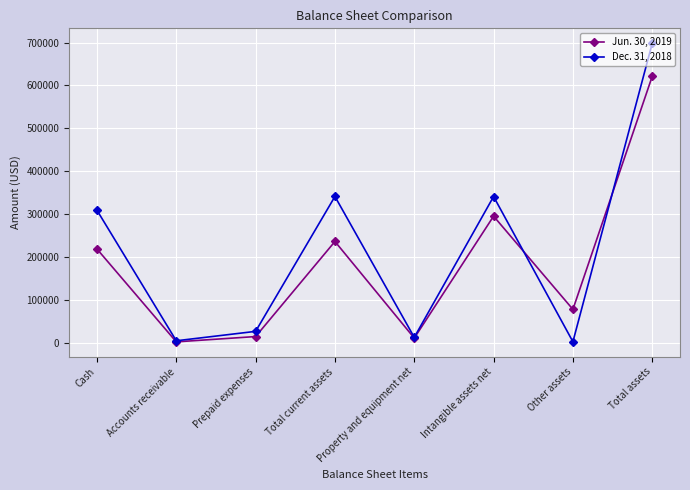

True or false: Dec. 31, 2018 has a value of 13051 at Property and equipment net.

True